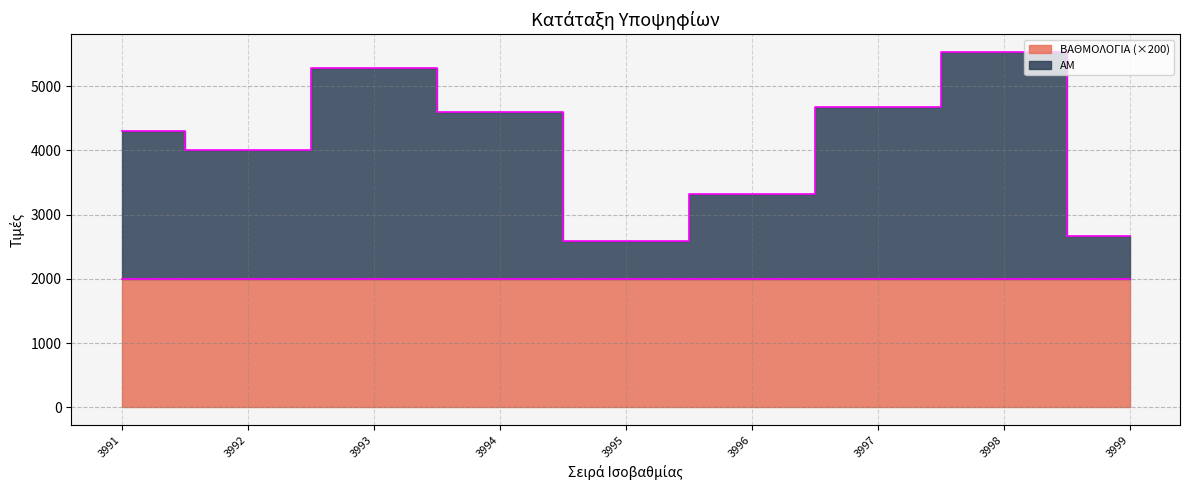

Is it true that the value at 3997 is 3269?

False